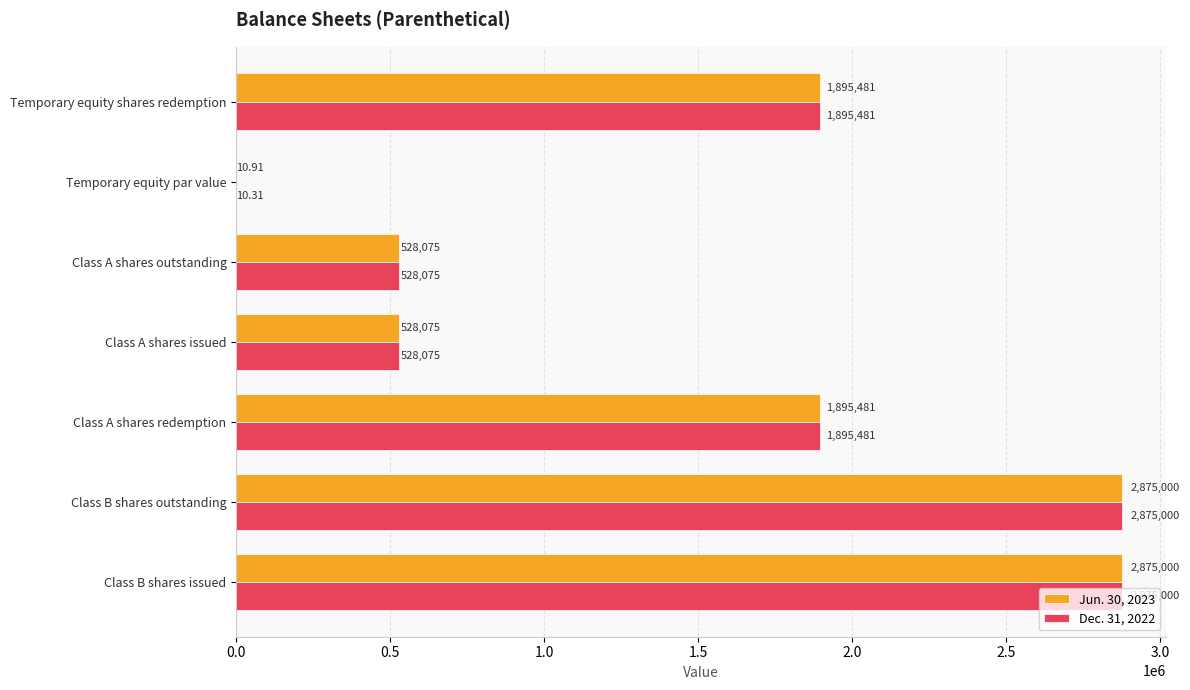

What is the sum of the Dec. 31, 2022 values at Class B shares issued and Class A shares redemption?

4770481.0